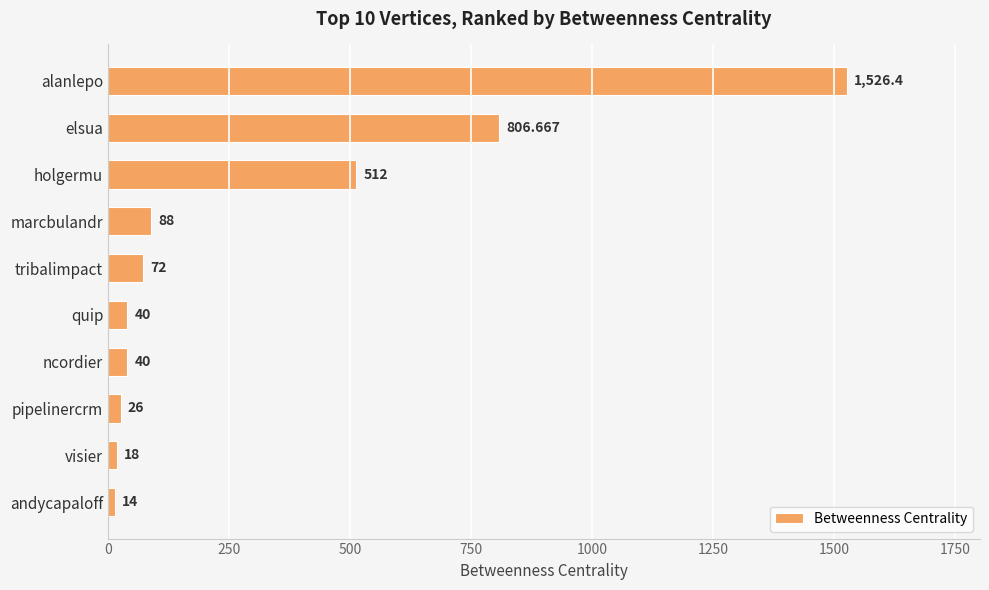

At which category does the chart reach its peak across all series?

alanlepo